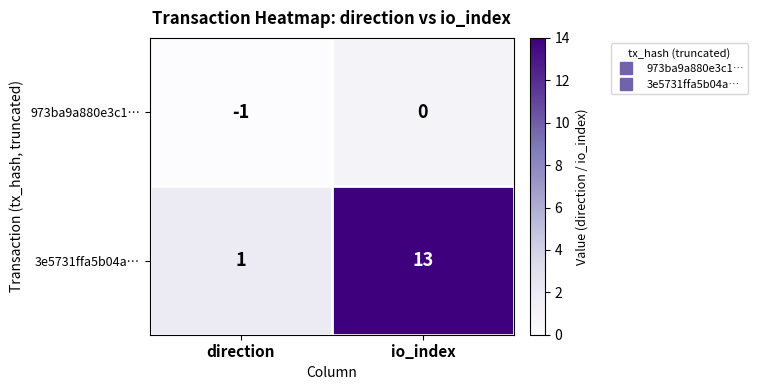

What is the total value across all series at io_index?

13